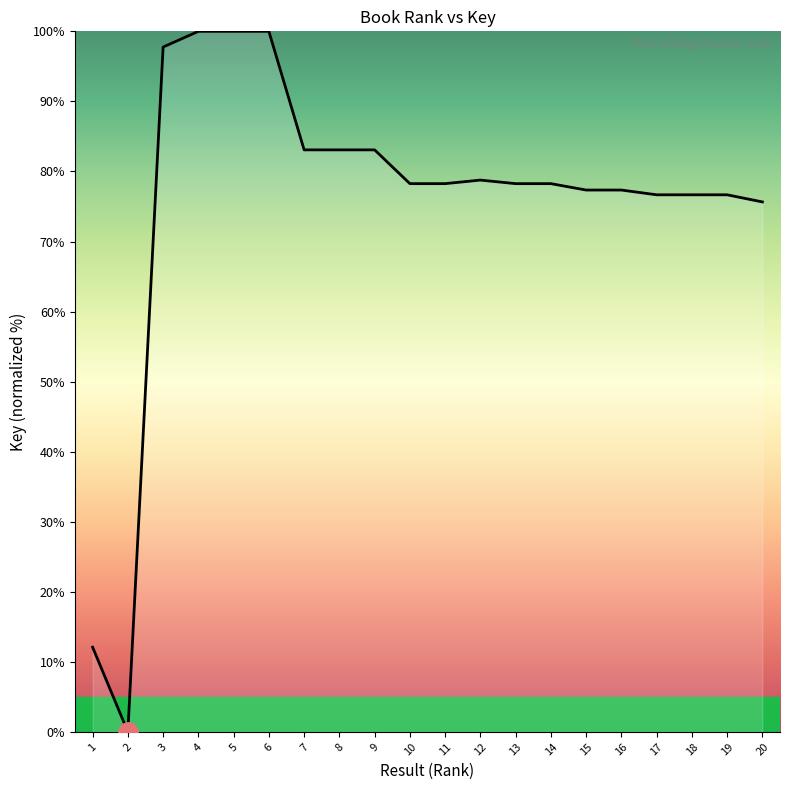

What is the difference between the values at 15 and 4?

22.7